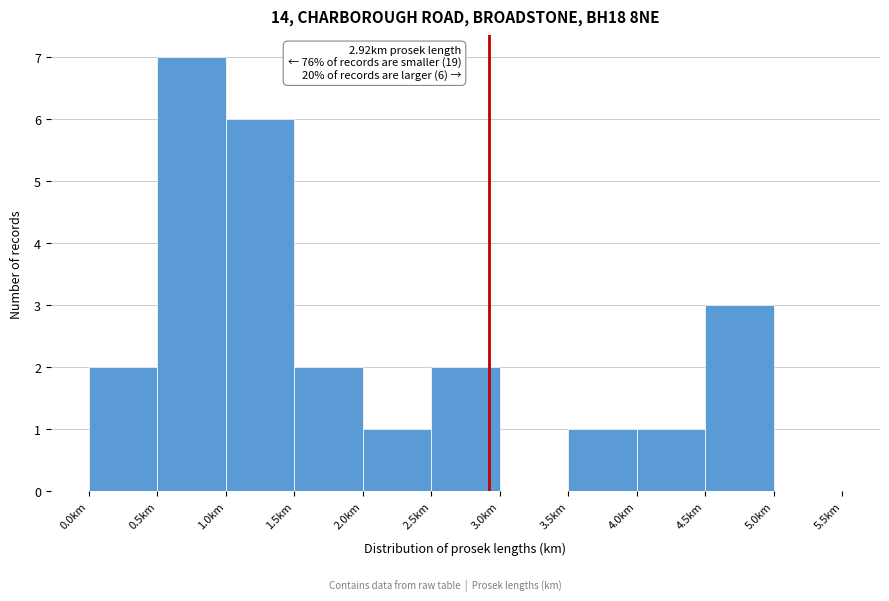

Which range on the x-axis has the tallest bar?

0.5 to 1.0